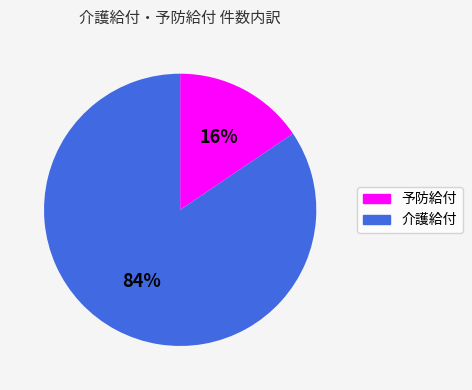

Is it true that 介護給付 is 84% of the pie?

True